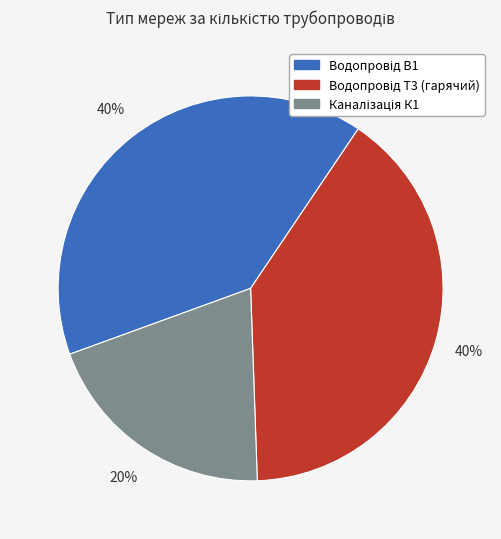

To the nearest percent, what is the difference between the largest and smallest slice percentages?

20%